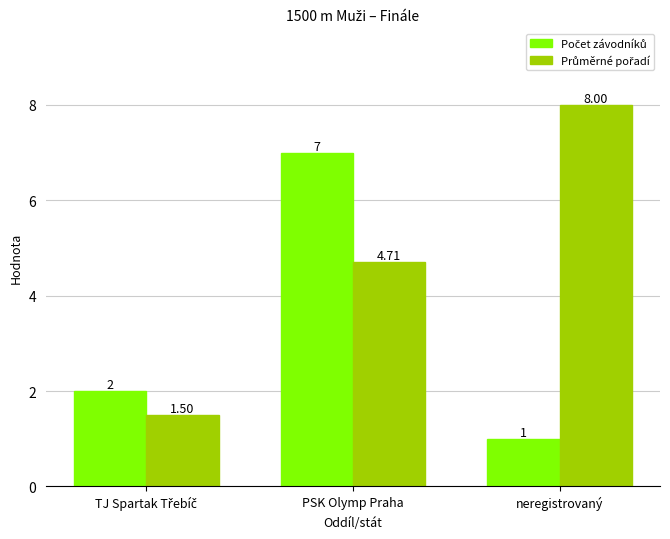

At how many categories does at least one series exceed 1?

3